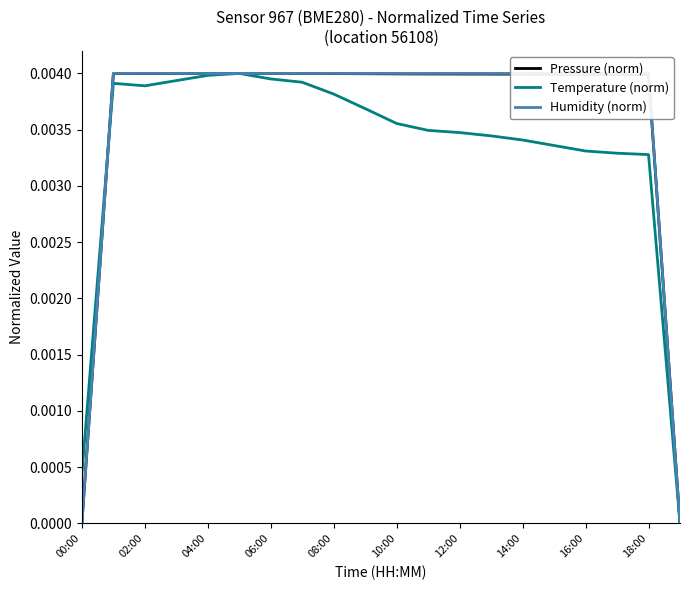

Rank the series by their maximum value, from highest to lowest.

Pressure (norm), Temperature (norm), Humidity (norm)